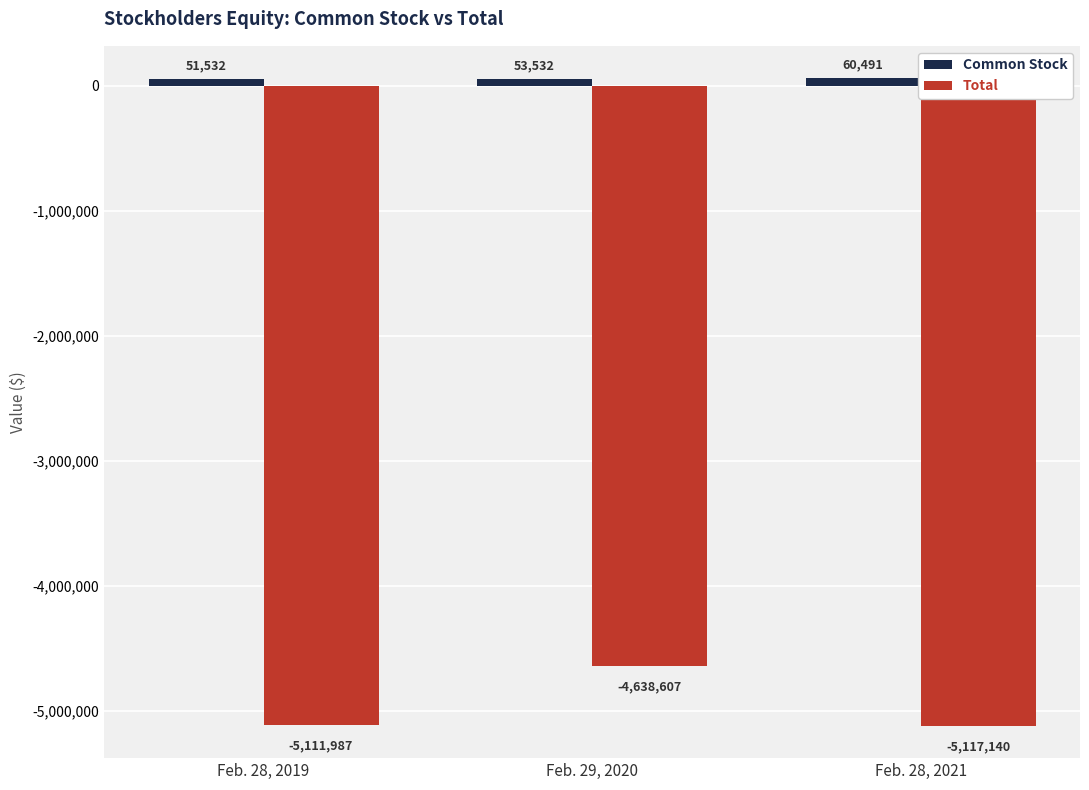

Reading left to right, list all the values displayed in this chart.

Common Stock: Feb. 28, 2019=51532	Feb. 29, 2020=53532	Feb. 28, 2021=60491
Total: Feb. 28, 2019=-5111987	Feb. 29, 2020=-4638607	Feb. 28, 2021=-5117140